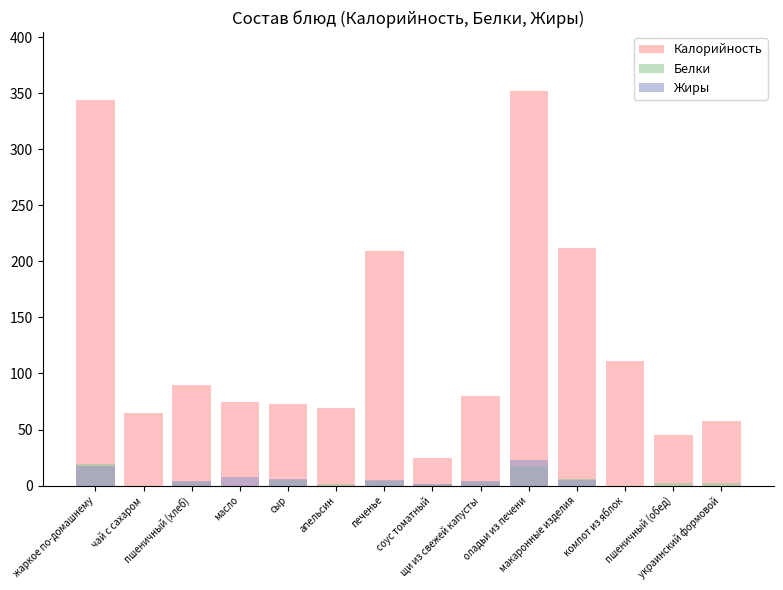

Is it true that Белки equals 4.8 at пшеничный (хлеб)?

False